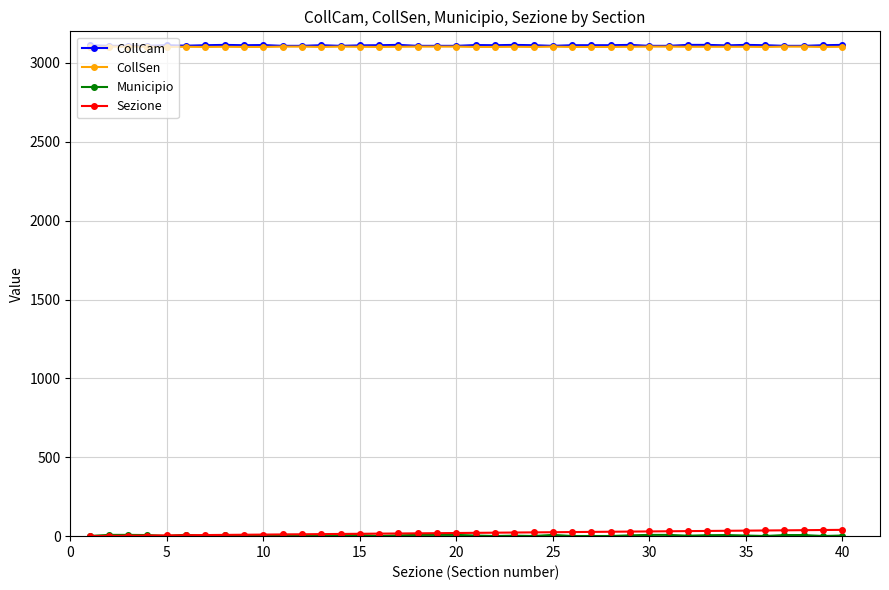

What is the greatest value displayed?

3114